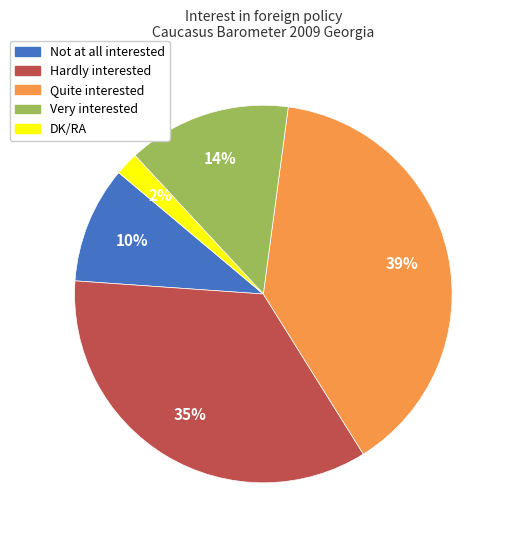

What is the ratio of the value at Very interested to the value at Quite interested?

0.4